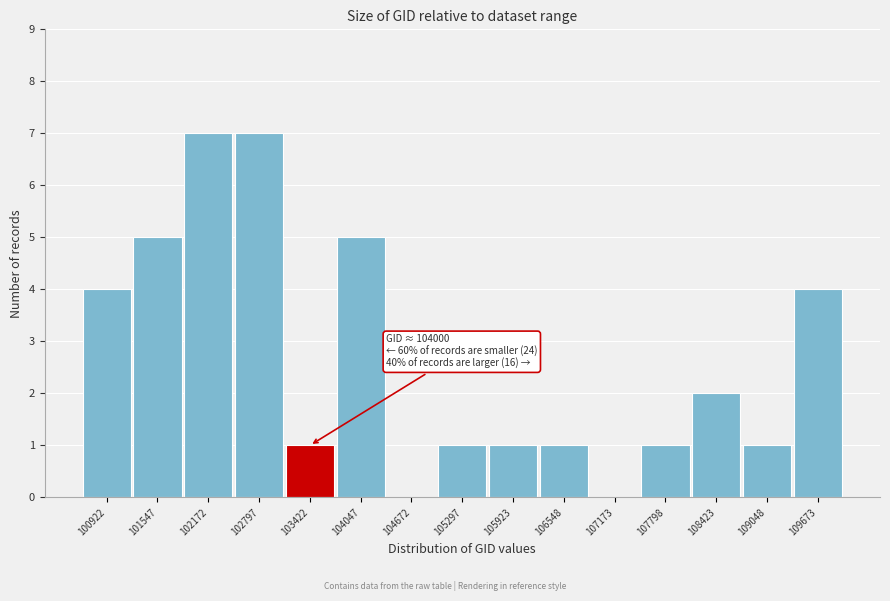

Reading left to right, extract all data points from this chart.

100922=4	101547=5	102172=7	102797=7	103422=1	104047=5	104672=0	105297=1	105923=1	106548=1	107173=0	107798=1	108423=2	109048=1	109673=4